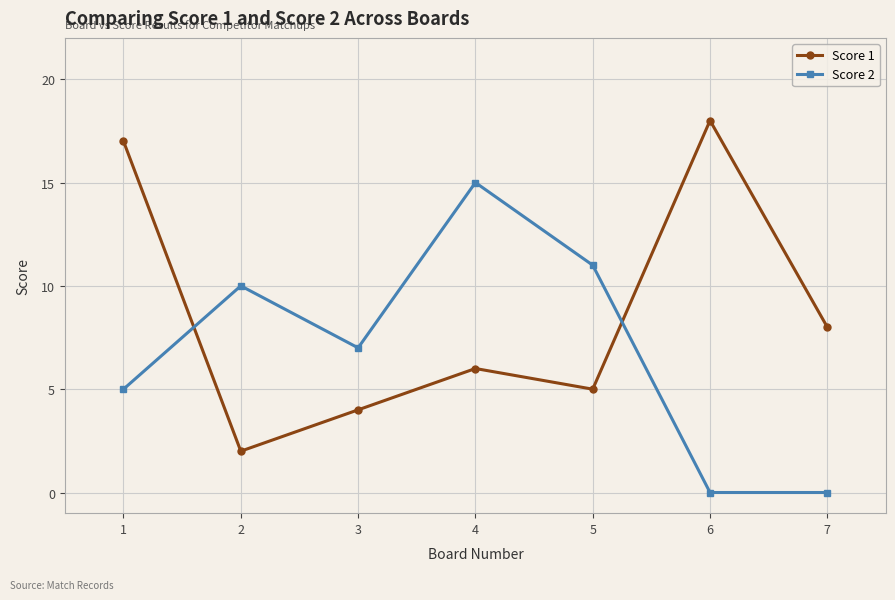

Where is Score 1 nearest to the value 10?

7